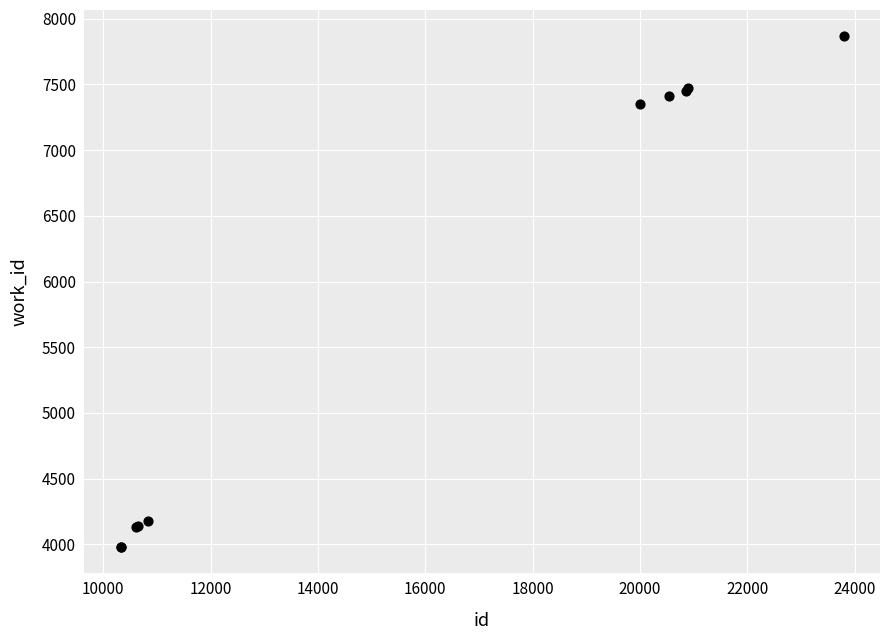

What Y value in the scatter plot is closest to 5925?

7354